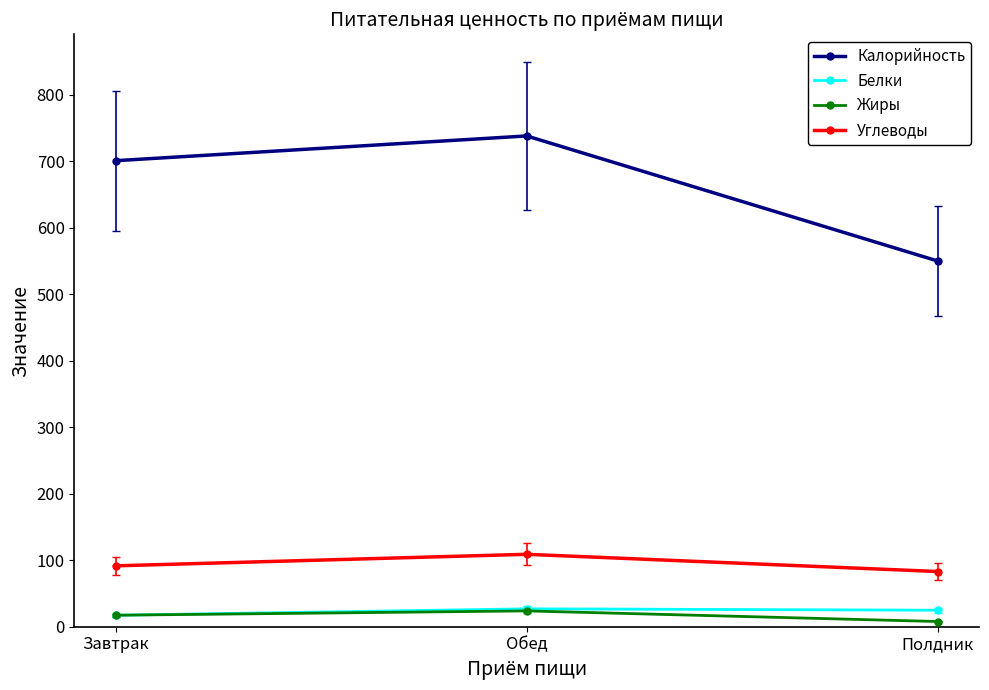

Which series has the largest total across all categories?

Калорийность